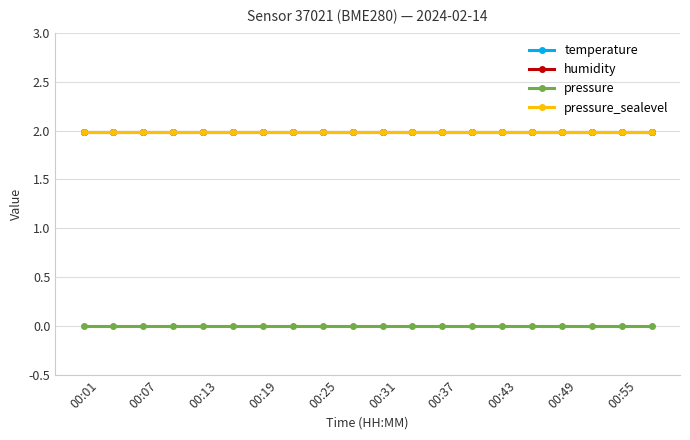

Does the chart have visible grid lines?

Yes